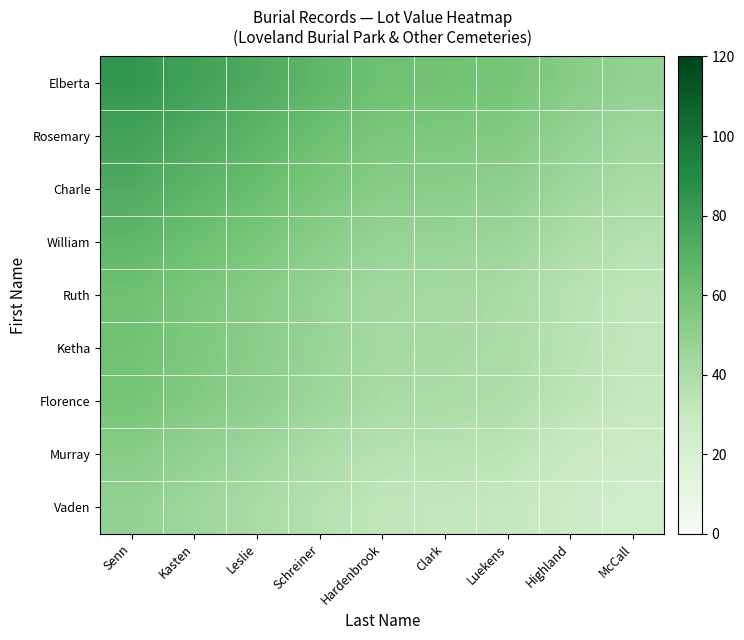

Reading left to right, extract all data points from this chart.

Elberta: Senn=83.7	Kasten=78.3	Leslie=73.2	Schreiner=67.0	Hardenbrook=61.8	Clark=61.0	Luekens=59.1	Highland=52.9	McCall=48.7
Rosemary: Senn=78.3	Kasten=73.1	Leslie=68.1	Schreiner=62.2	Hardenbrook=57.1	Clark=56.4	Luekens=54.6	Highland=48.6	McCall=44.5
Charle: Senn=73.2	Kasten=68.1	Leslie=63.4	Schreiner=57.6	Hardenbrook=52.7	Clark=52.1	Luekens=50.4	Highland=44.6	McCall=40.7
William: Senn=67.0	Kasten=62.2	Leslie=57.6	Schreiner=52.1	Hardenbrook=47.4	Clark=46.9	Luekens=45.3	Highland=39.8	McCall=36.1
Ruth: Senn=61.8	Kasten=57.1	Leslie=52.7	Schreiner=47.4	Hardenbrook=42.9	Clark=42.4	Luekens=41.0	Highland=35.8	McCall=32.2
Ketha: Senn=61.0	Kasten=56.4	Leslie=52.1	Schreiner=46.9	Hardenbrook=42.4	Clark=41.8	Luekens=40.3	Highland=35.2	McCall=31.7
Florence: Senn=59.1	Kasten=54.6	Leslie=50.4	Schreiner=45.3	Hardenbrook=41.0	Clark=40.3	Luekens=38.8	Highland=33.8	McCall=30.5
Murray: Senn=52.9	Kasten=48.6	Leslie=44.6	Schreiner=39.8	Hardenbrook=35.8	Clark=35.2	Luekens=33.8	Highland=29.2	McCall=26.0
Vaden: Senn=48.7	Kasten=44.5	Leslie=40.7	Schreiner=36.1	Hardenbrook=32.2	Clark=31.7	Luekens=30.5	Highland=26.0	McCall=23.0